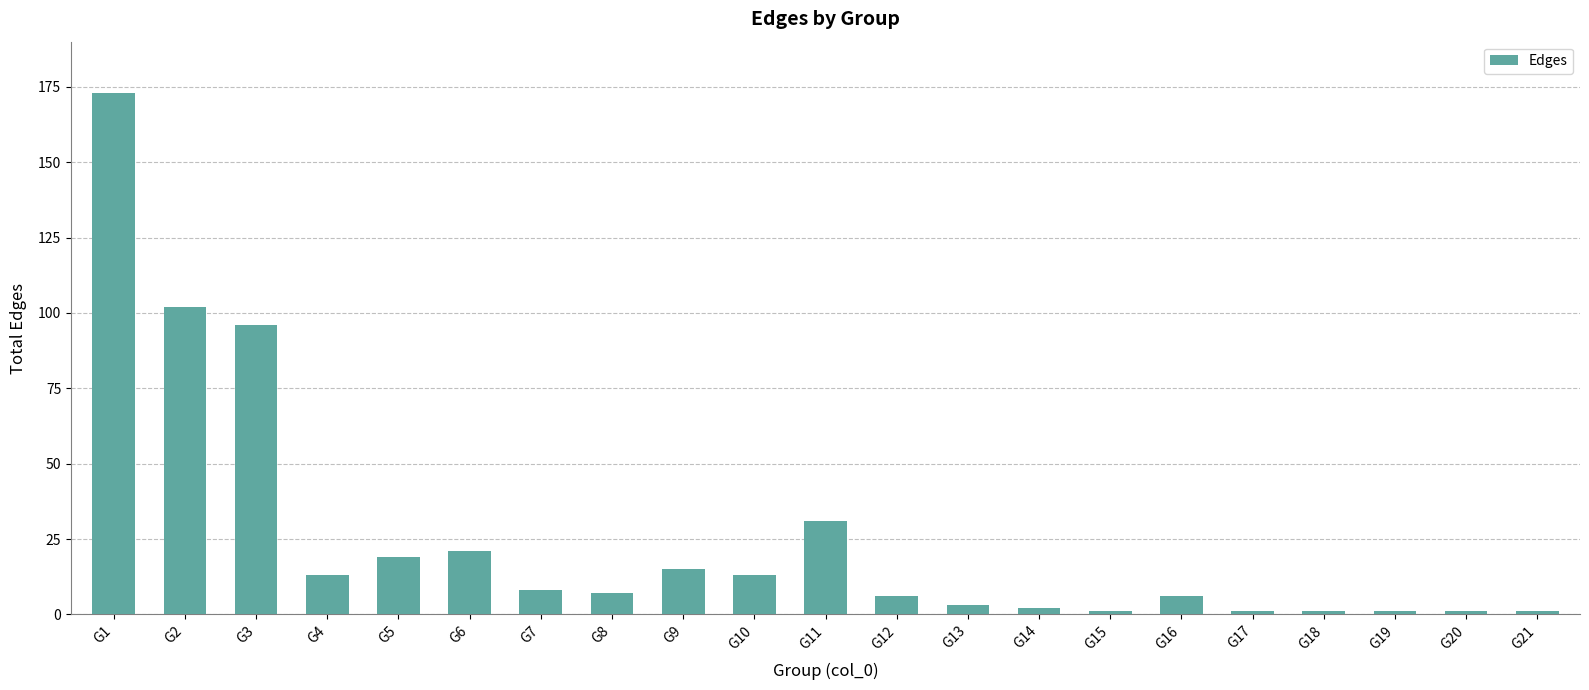

Reading left to right, list all the values displayed in this chart.

173	102	96	13	19	21	8	7	15	13	31	6	3	2	1	6	1	1	1	1	1